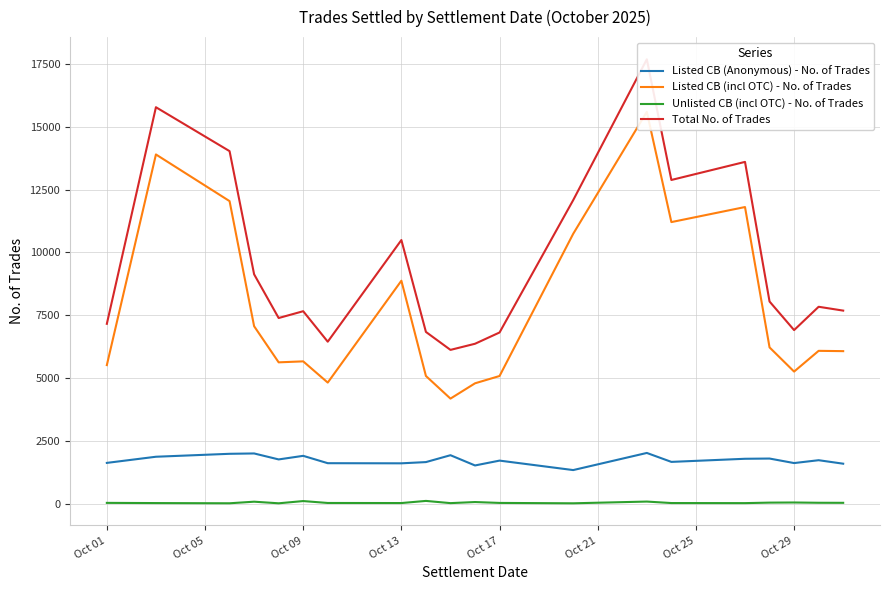

True or false: Listed CB (Anonymous) - No. of Trades and Unlisted CB (incl OTC) - No. of Trades intersect in this chart.

False